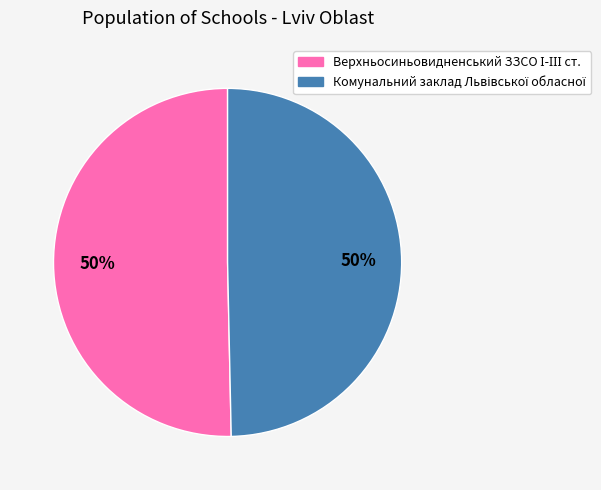

To the nearest percent, what is the average slice percentage?

50%